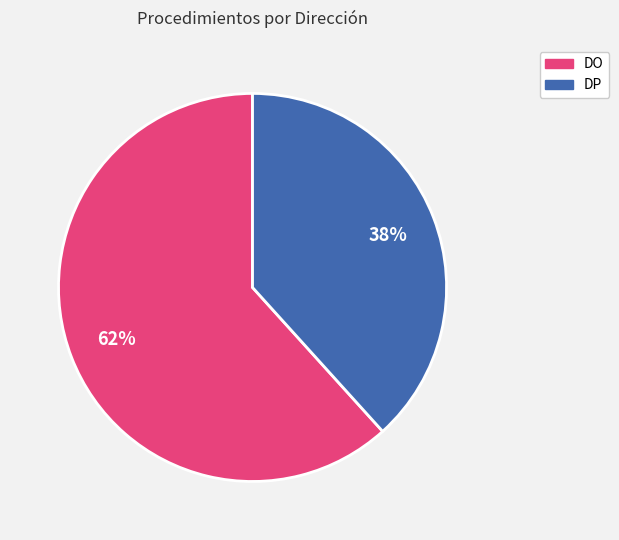

Combined, do DO and DP account for over 50%?

Yes